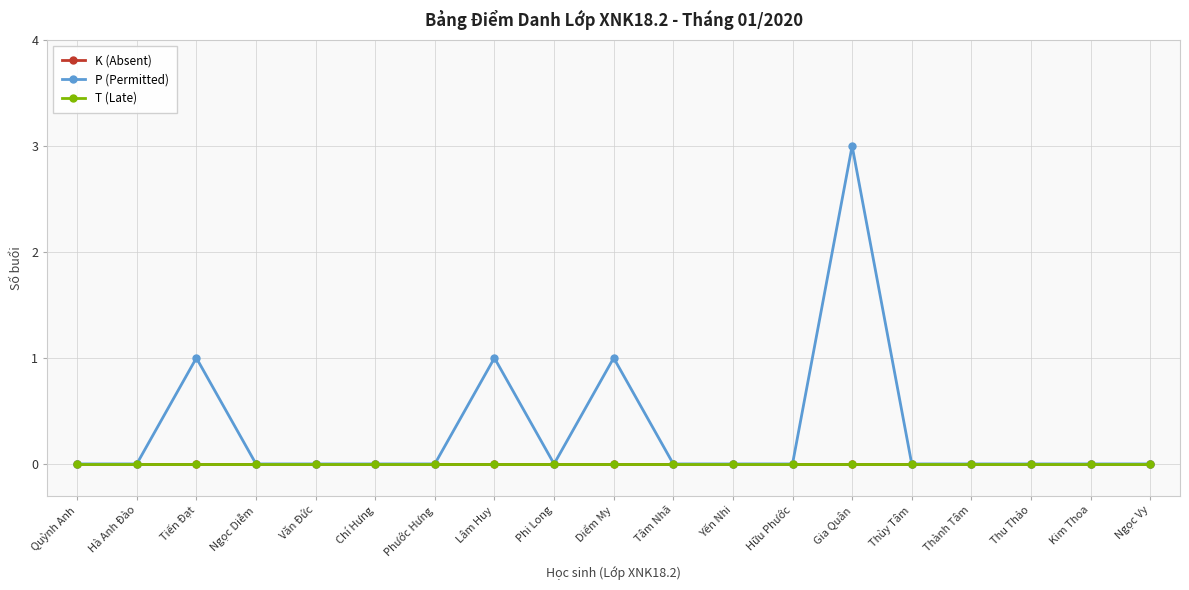

Reading right to left, list all the values displayed in this chart.

K (Absent): 0	0	0	0	0	0	0	0	0	0	0	0	0	0	0	0	0	0	0
P (Permitted): 0	0	0	0	0	3	0	0	0	1	0	1	0	0	0	0	1	0	0
T (Late): 0	0	0	0	0	0	0	0	0	0	0	0	0	0	0	0	0	0	0